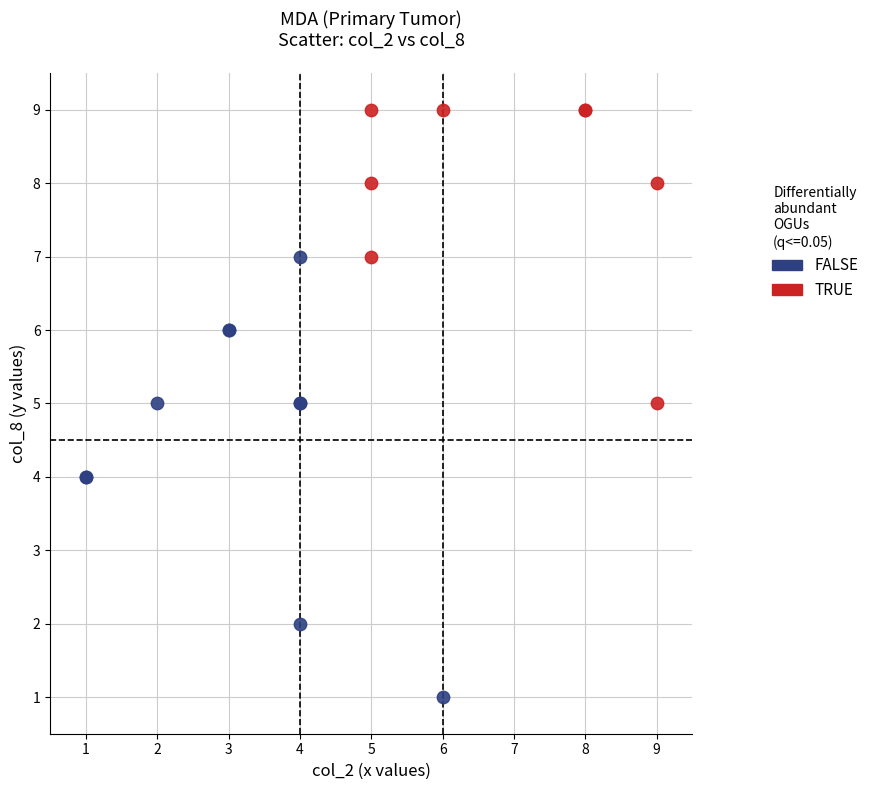

Which series reaches the maximum Y coordinate?

TRUE